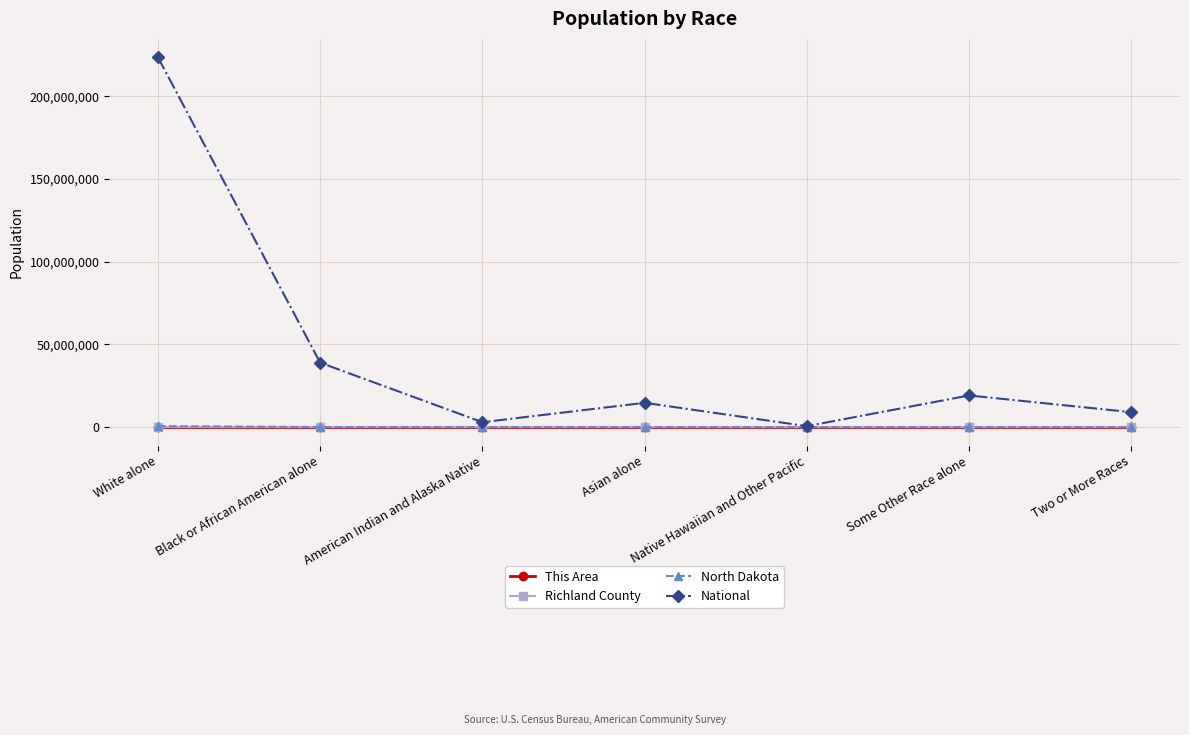

At which label does National reach its minimum?

Native Hawaiian and Other Pacific